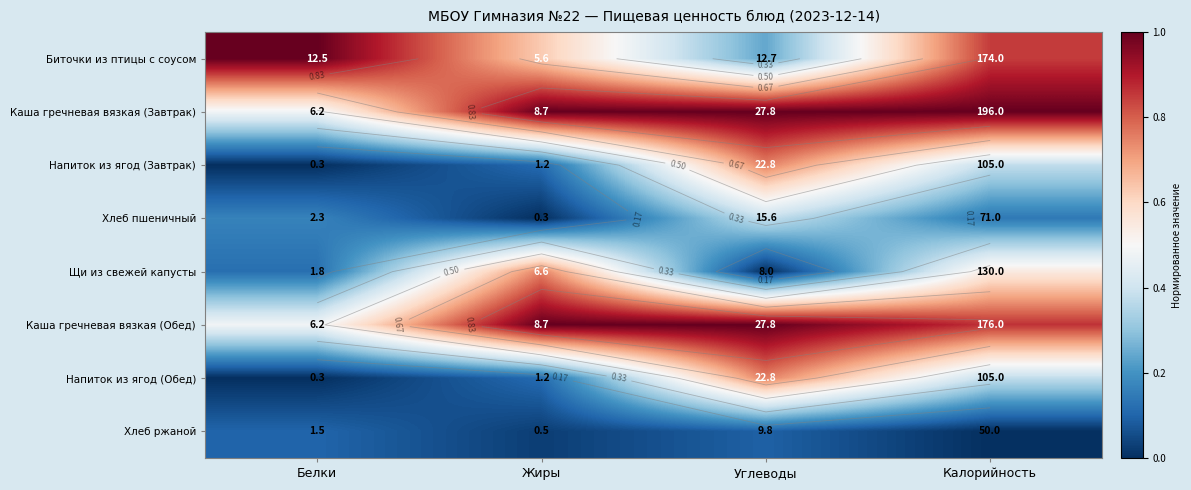

What is the total value across all series at Углеводы?

4.2